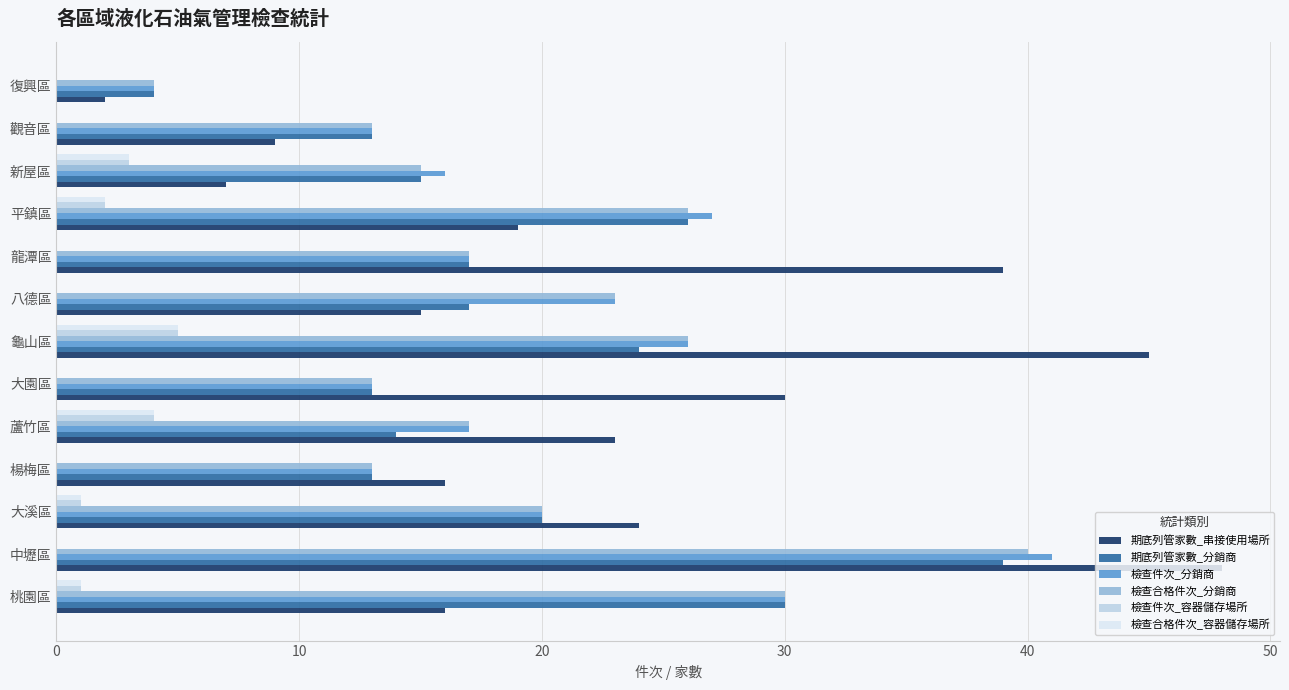

Count the number of data series in this chart.

6